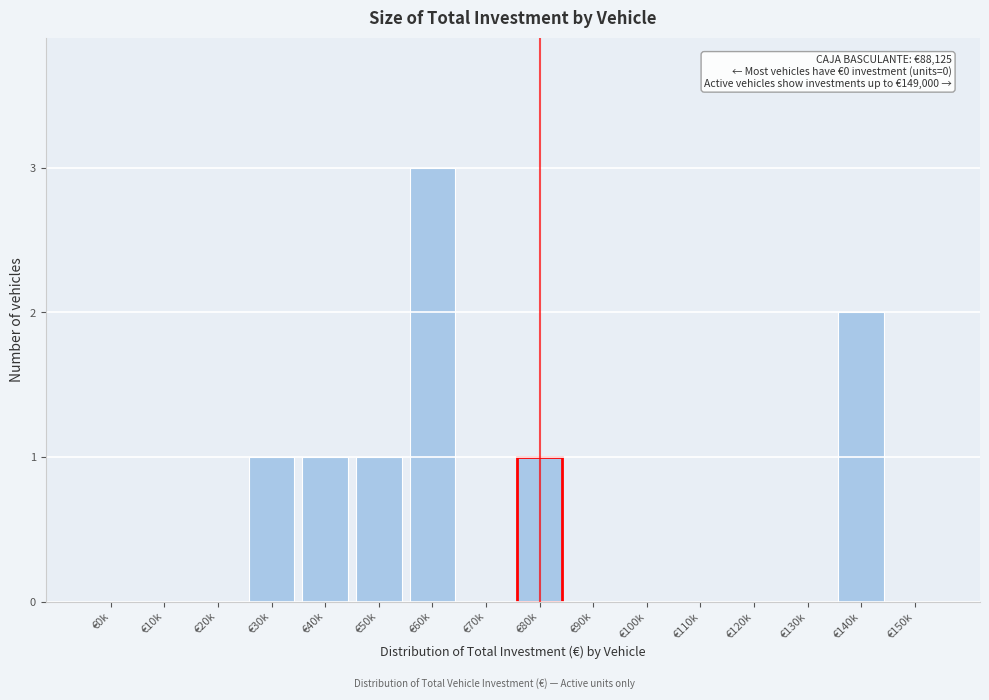

Reading left to right, what are all the values shown in this chart?

€0k=0	€10k=0	€20k=0	€30k=1	€40k=1	€50k=1	€60k=3	€70k=0	€80k=1	€90k=0	€100k=0	€110k=0	€120k=0	€130k=0	€140k=2	€150k=0